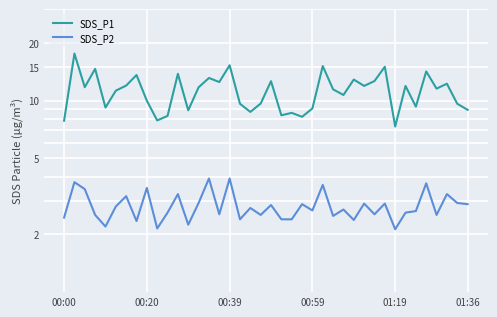

In SDS_P2, how many points are higher than both neighbors (excluding endpoints)?

15